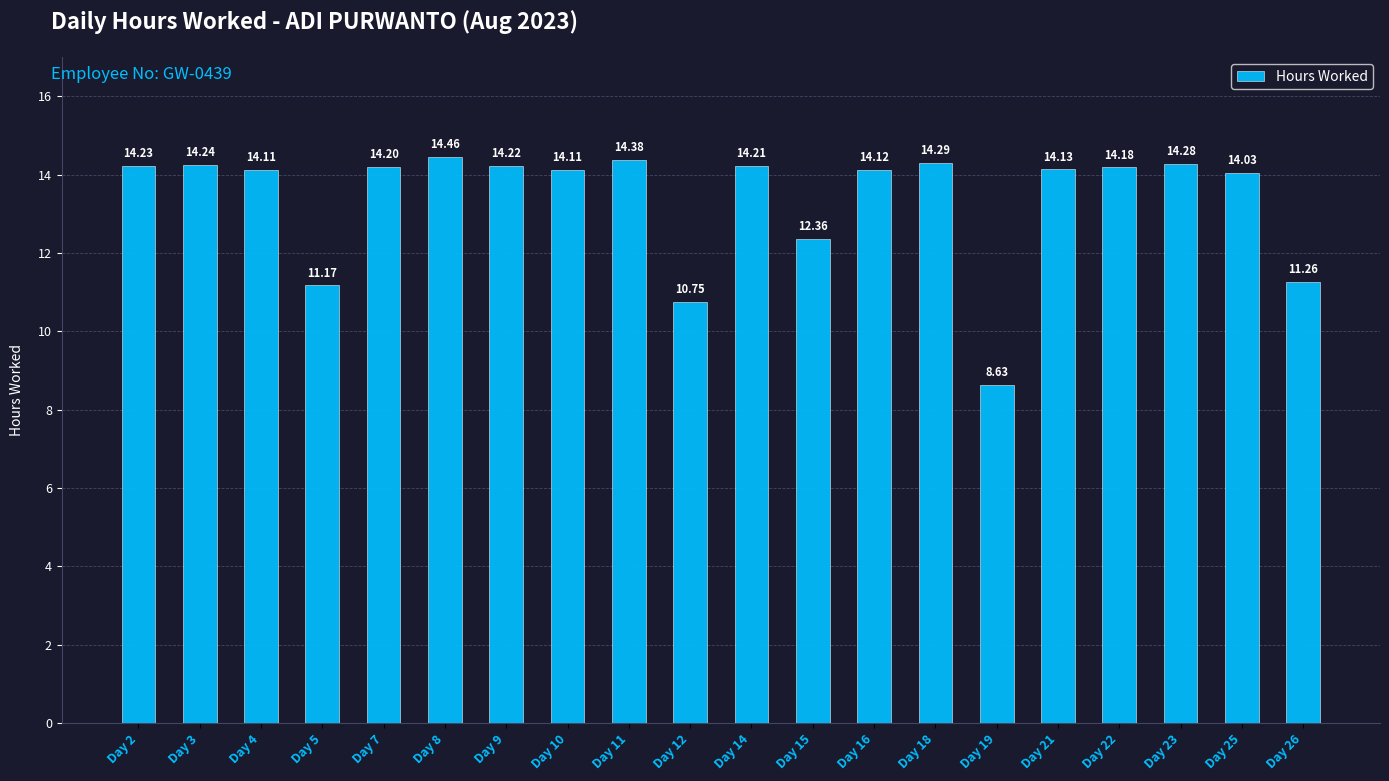

How many series are shown in this chart?

1